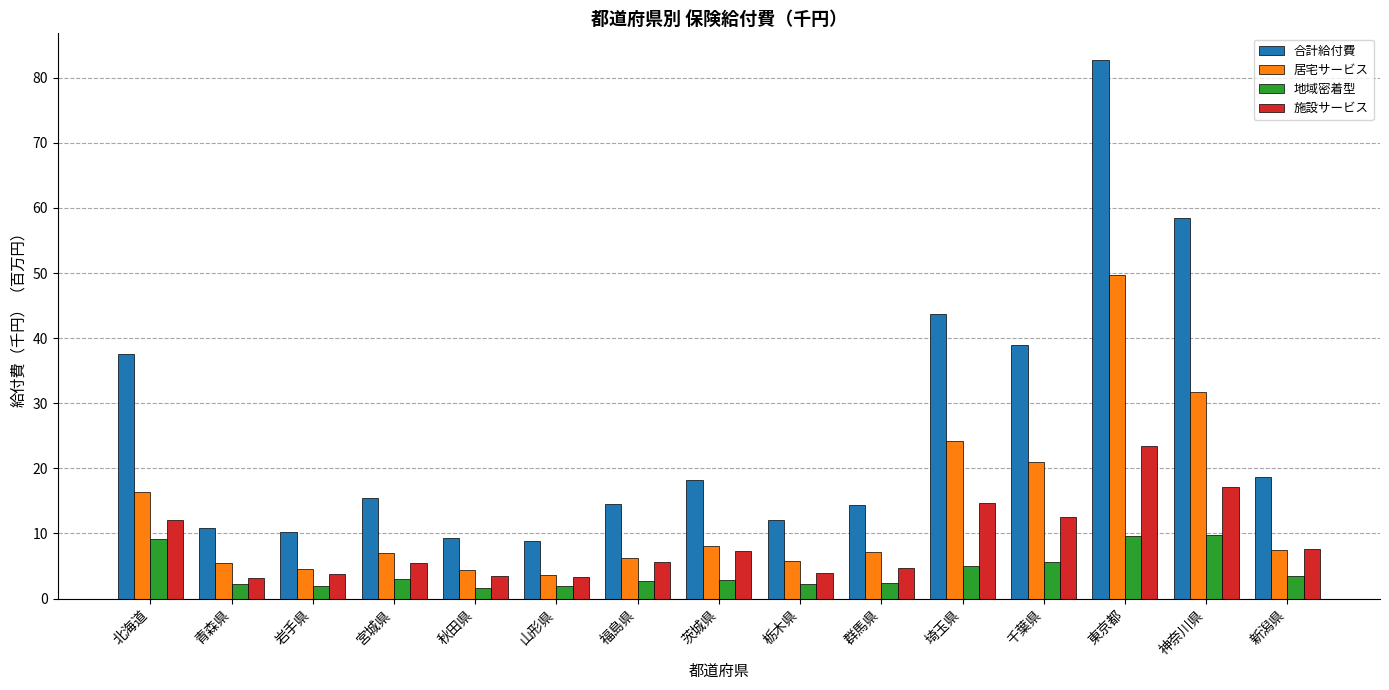

What is the difference between the maximum and minimum values in the 地域密着型 series?

8.1